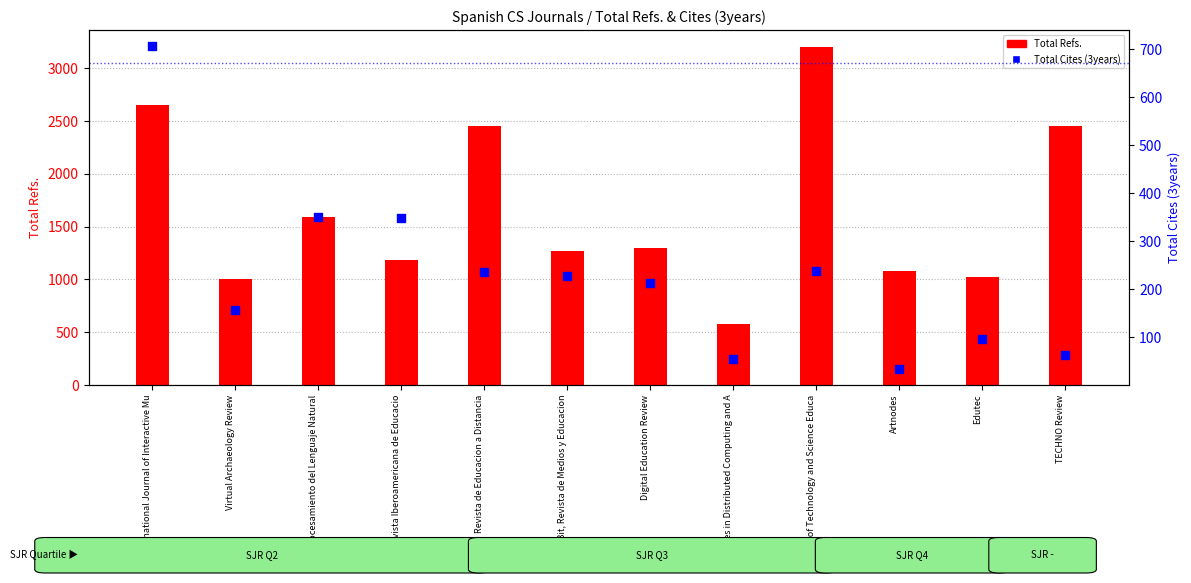

What is the total value across all series at Pixel-Bit, Revista de Medios y Educacion?

1494